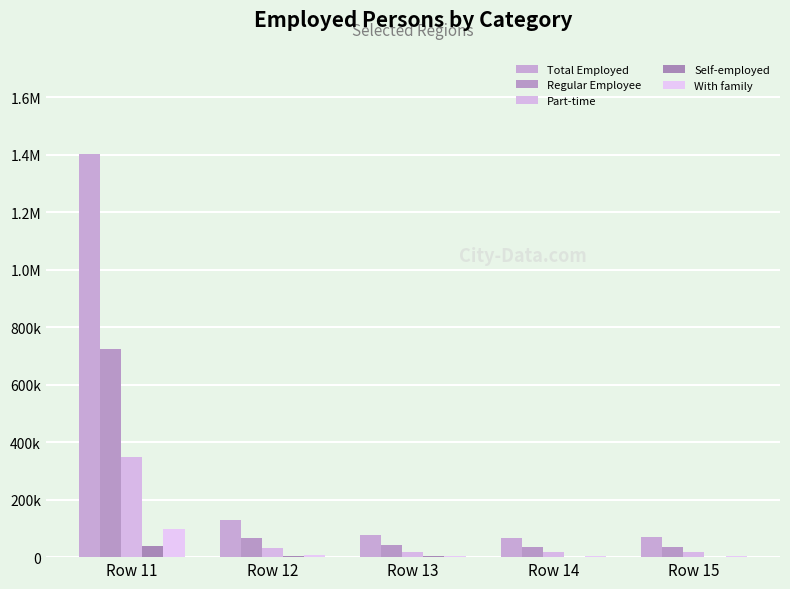

Which series has the largest total across all categories?

Total Employed